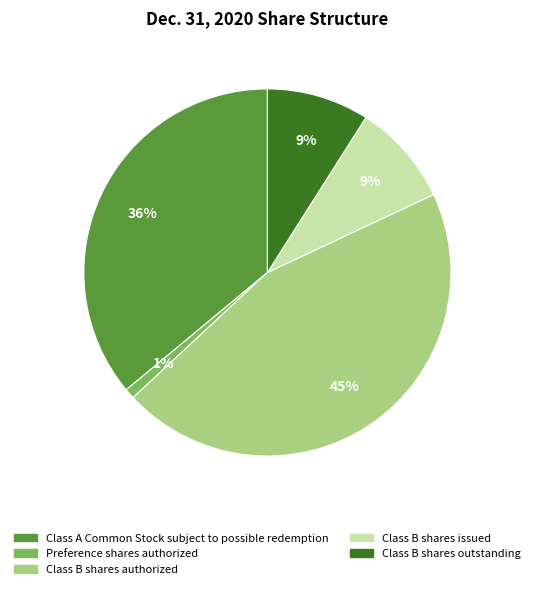

Combined, do Class B shares authorized and Class A Common Stock subject to possible redemption account for over 50%?

Yes